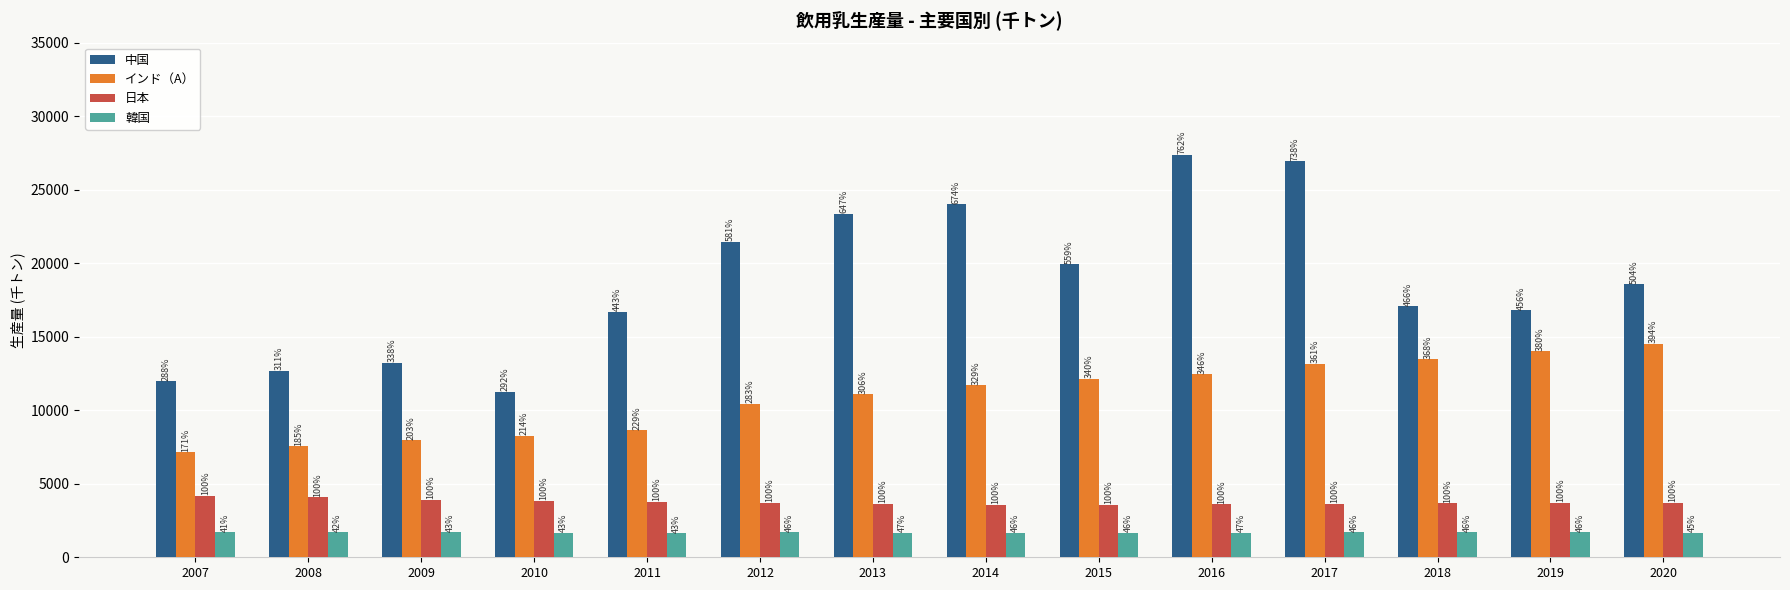

What is the difference between the maximum and minimum values in the 中国 series?

16117